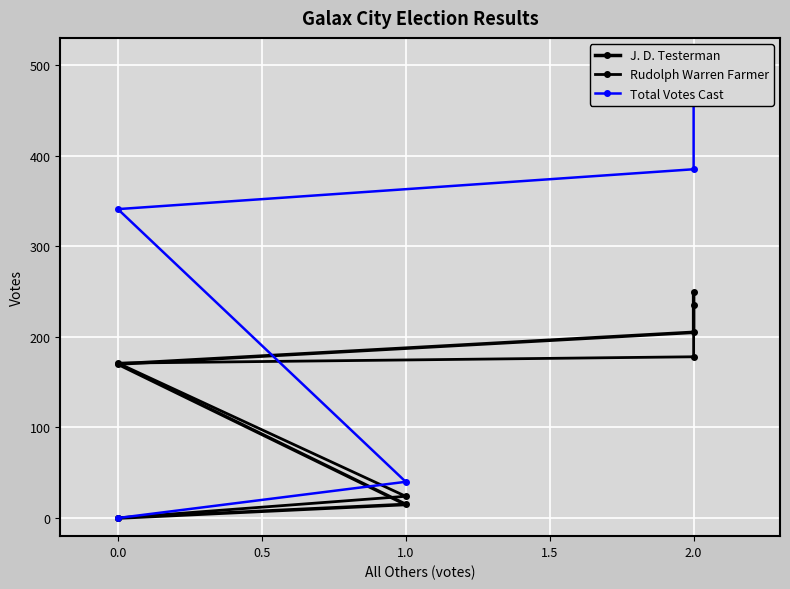

The Rudolph Warren Farmer series shows 310 at 2.0. True or false?

False